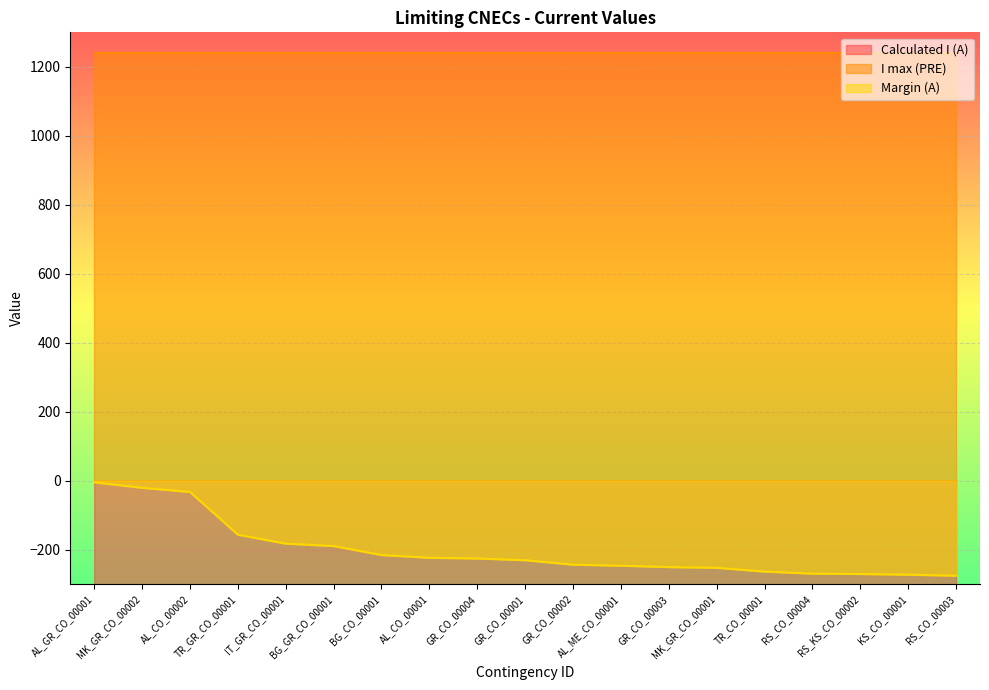

At which label does Calculated I (A) first exceed -1009?

GR_CO_00002